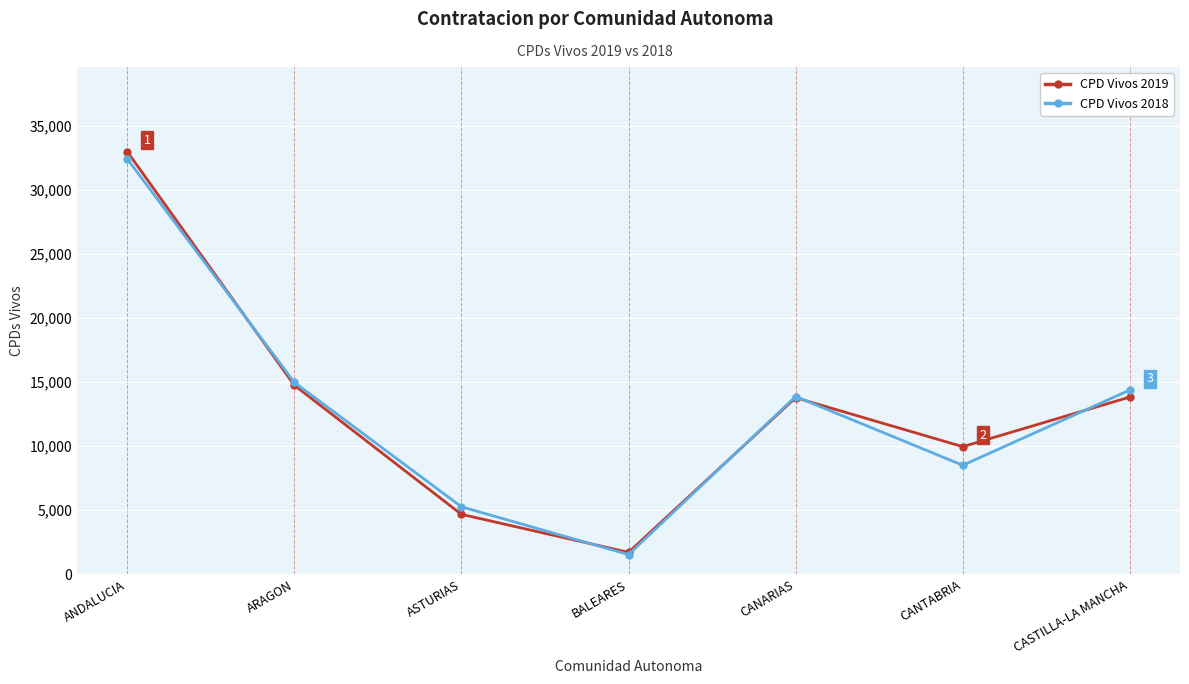

At how many categories does at least one series exceed 6647?

5